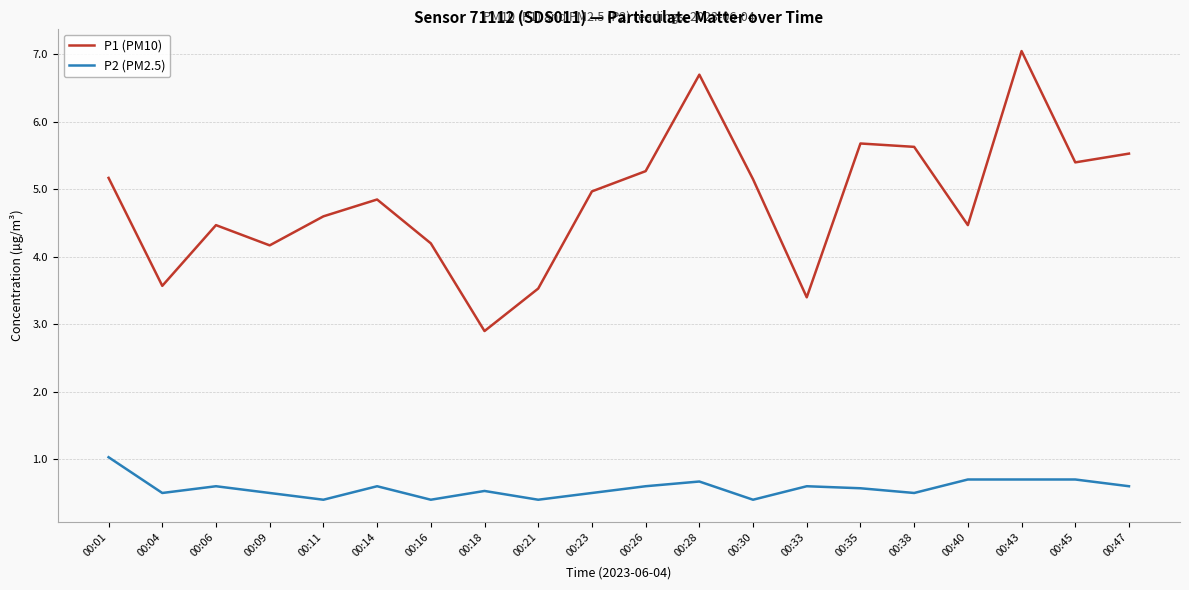

What is the difference between the highest and lowest values at 00:45?

4.7